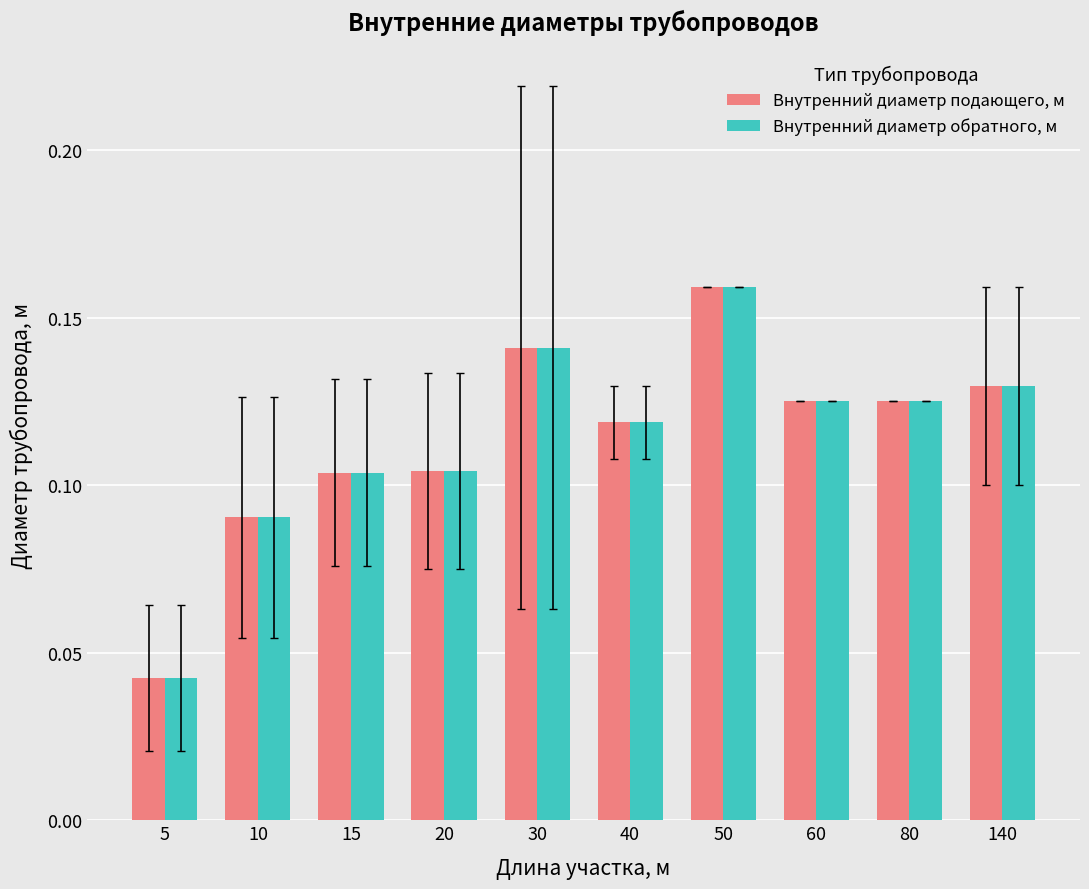

At which label is Внутренний диаметр обратного, м closest to 0?

5